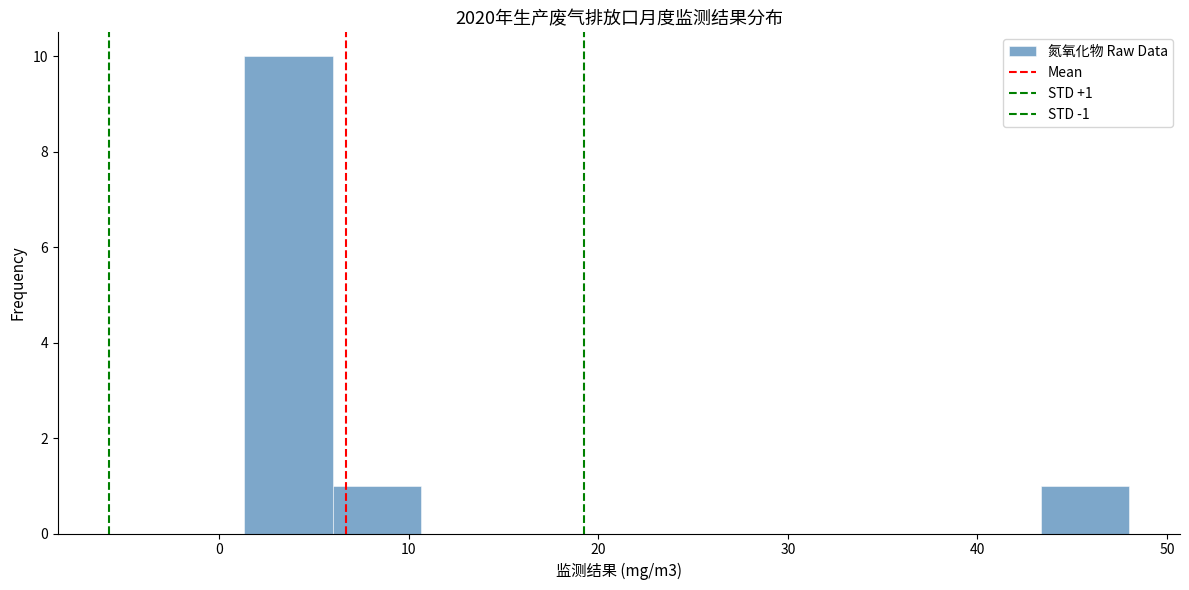

Over which range of the x-axis is the bar tallest?

1 to 6